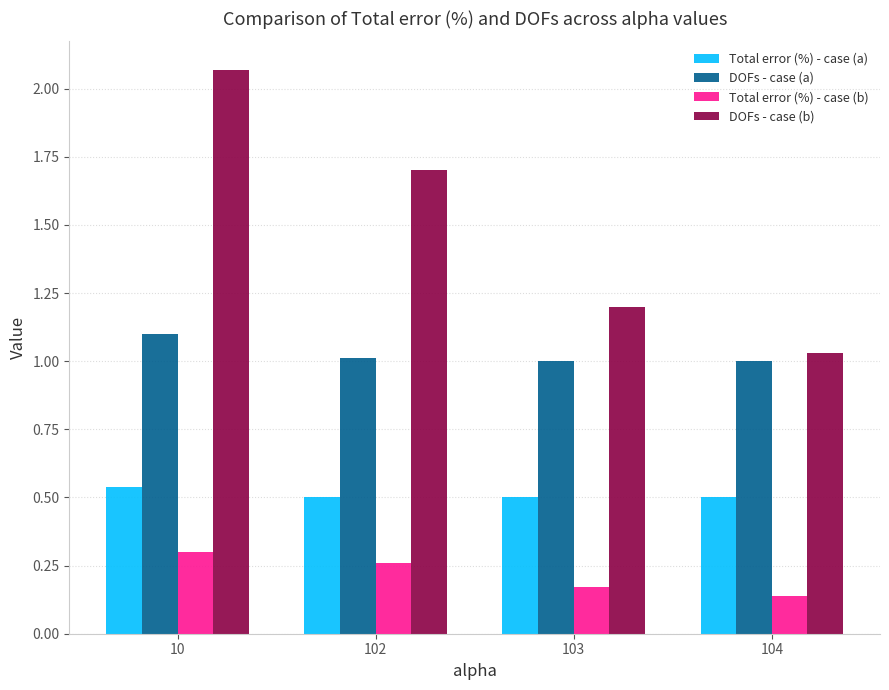

Which series has the widest spread of values?

DOFs - case (b)